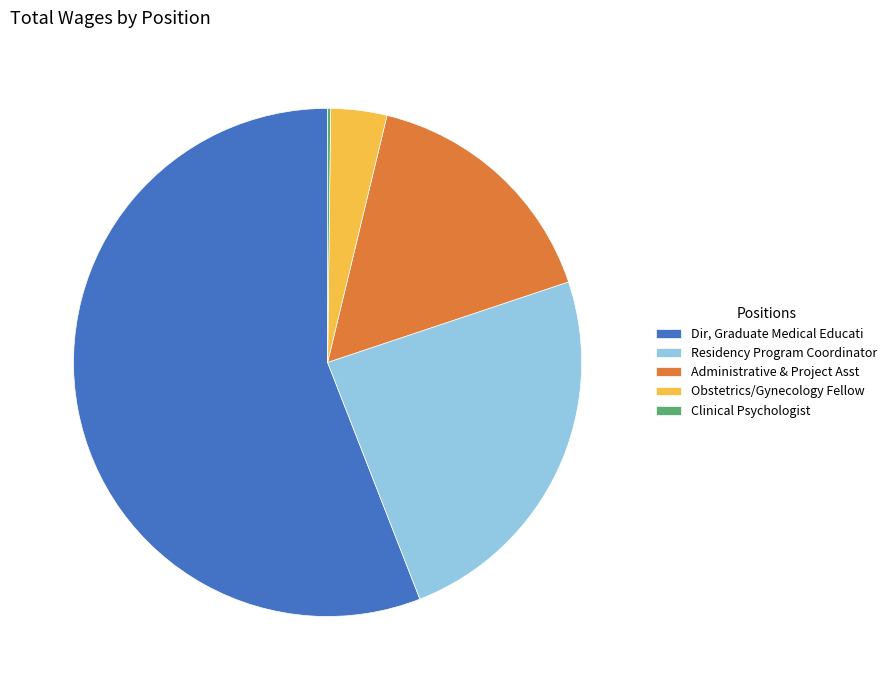

Which slice is the largest?

Dir, Graduate Medical Educati